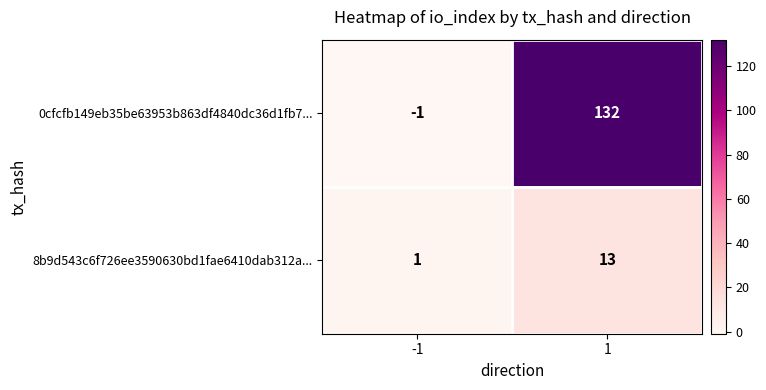

What is the difference between the maximum and minimum values in the 0cfcfb149eb35be63953b863df4840dc36d1fb7... series?

133